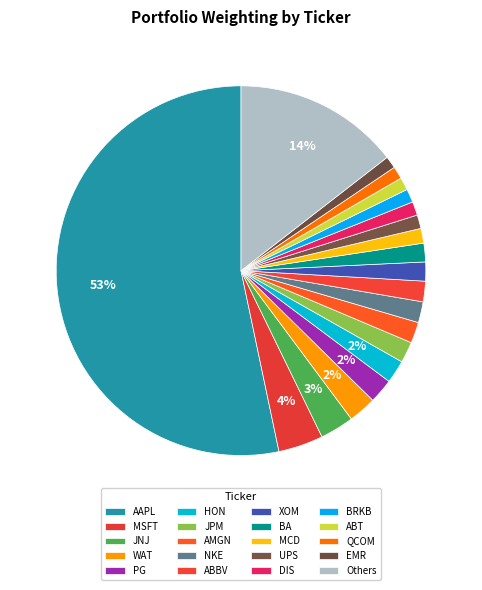

How many slices are in this pie chart?

20